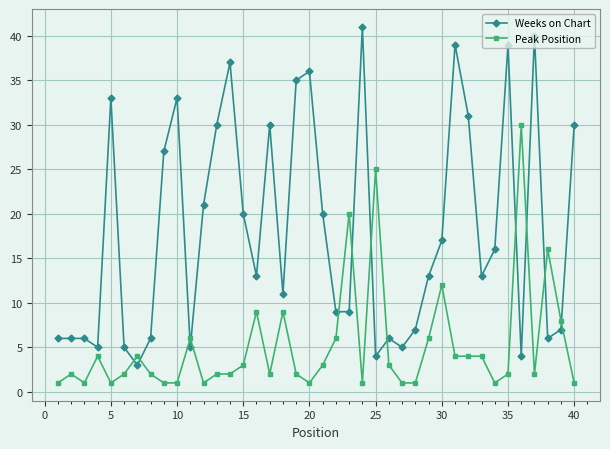

How many intersections are there between Peak Position and Weeks on Chart?

12